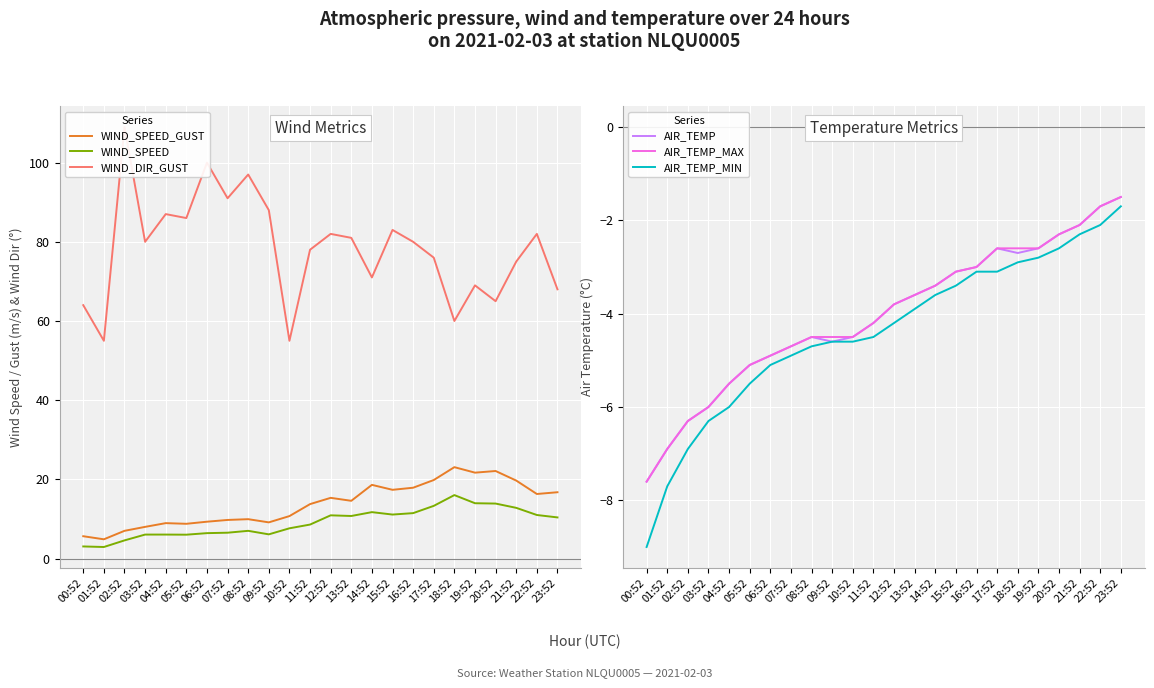

Reading right to left, list all the values displayed in this chart.

WIND_SPEED_GUST: 16.8	16.3	19.7	22.1	21.7	23.1	19.8	17.9	17.4	18.6	14.6	15.3	13.8	10.7	9.1	9.9	9.8	9.3	8.8	8.9	8.0	7.0	4.9	5.6
WIND_SPEED: 10.4	11.0	12.8	13.9	14.0	16.0	13.3	11.5	11.1	11.7	10.8	10.9	8.6	7.6	6.1	7.0	6.5	6.4	6.0	6.1	6.1	4.6	2.9	3.1
WIND_DIR_GUST: 68.0	82.0	75.0	65.0	69.0	60.0	76.0	80.0	83.0	71.0	81.0	82.0	78.0	55.0	88.0	97.0	91.0	100.0	86.0	87.0	80.0	109.0	55.0	64.0
AIR_TEMP: -1.5	-1.7	-2.1	-2.3	-2.6	-2.7	-2.6	-3.0	-3.1	-3.4	-3.6	-3.8	-4.2	-4.5	-4.6	-4.5	-4.7	-4.9	-5.1	-5.5	-6.0	-6.3	-6.9	-7.6
AIR_TEMP_MAX: -1.5	-1.7	-2.1	-2.3	-2.6	-2.6	-2.6	-3.0	-3.1	-3.4	-3.6	-3.8	-4.2	-4.5	-4.5	-4.5	-4.7	-4.9	-5.1	-5.5	-6.0	-6.3	-6.9	-7.6
AIR_TEMP_MIN: -1.7	-2.1	-2.3	-2.6	-2.8	-2.9	-3.1	-3.1	-3.4	-3.6	-3.9	-4.2	-4.5	-4.6	-4.6	-4.7	-4.9	-5.1	-5.5	-6.0	-6.3	-6.9	-7.7	-9.0